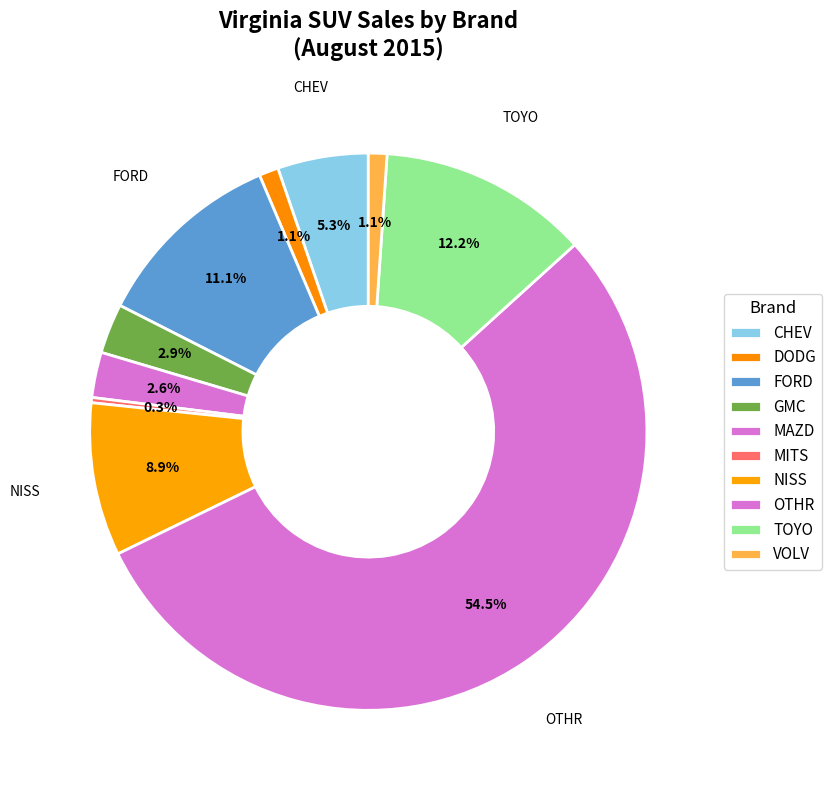

How many segments does this pie chart have?

10